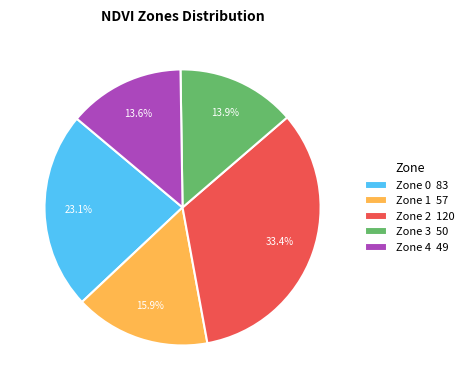

To the nearest percent, what is the average slice percentage?

20%